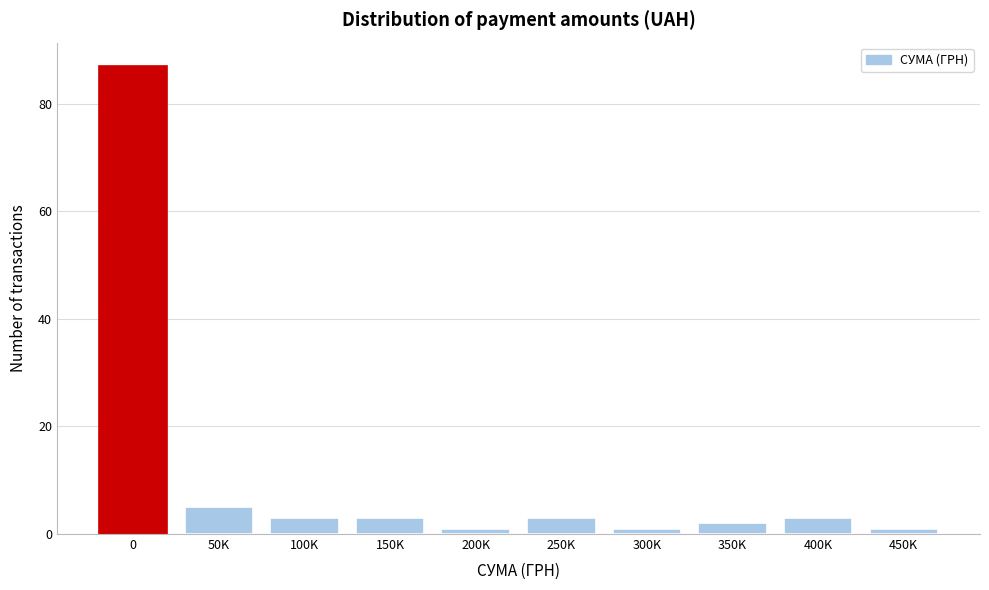

Reading right to left, extract all data points from this chart.

1	3	2	1	3	1	3	3	5	87